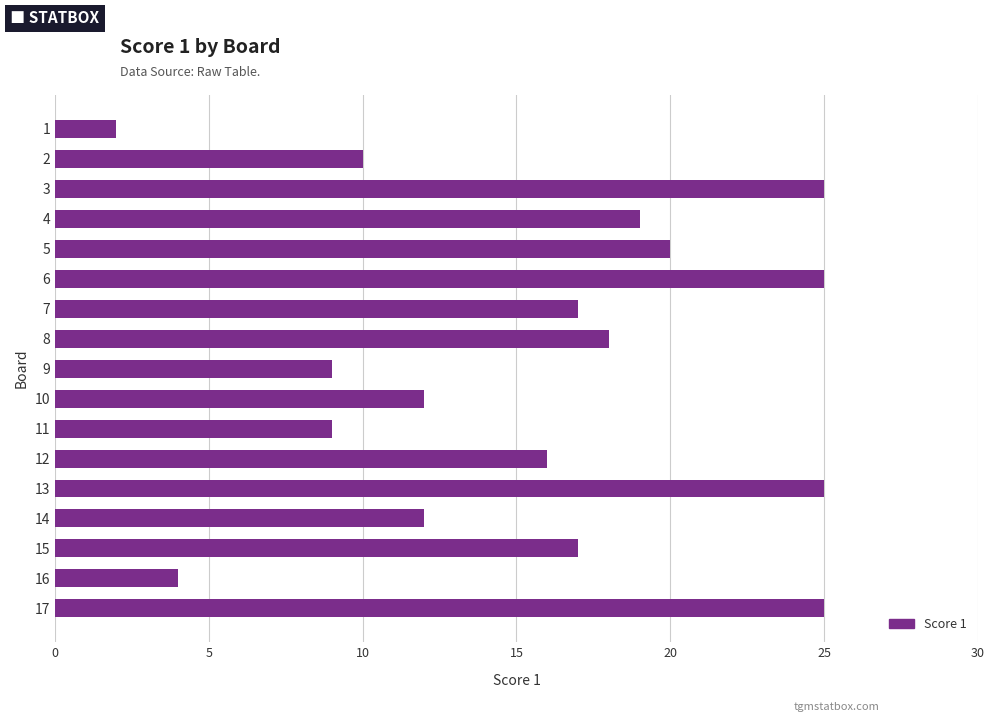

How many data points does each series have?

17